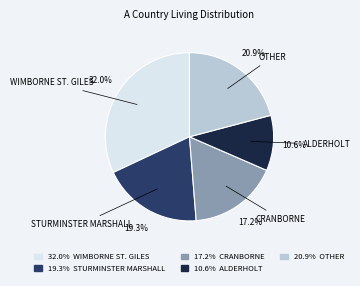

Does 17.2% CRANBORNE represent more than half of the total?

No